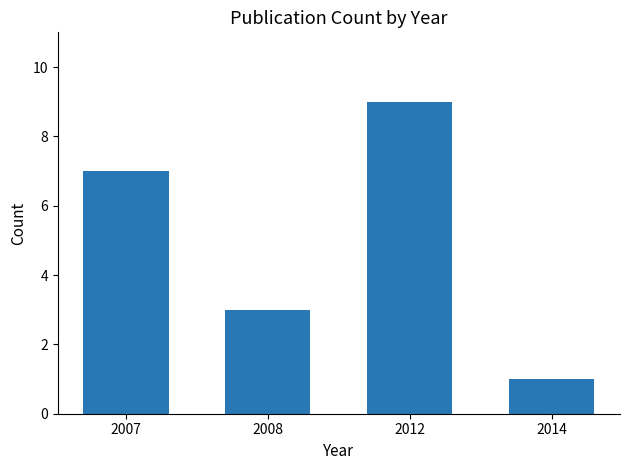

How many values are below 7?

2